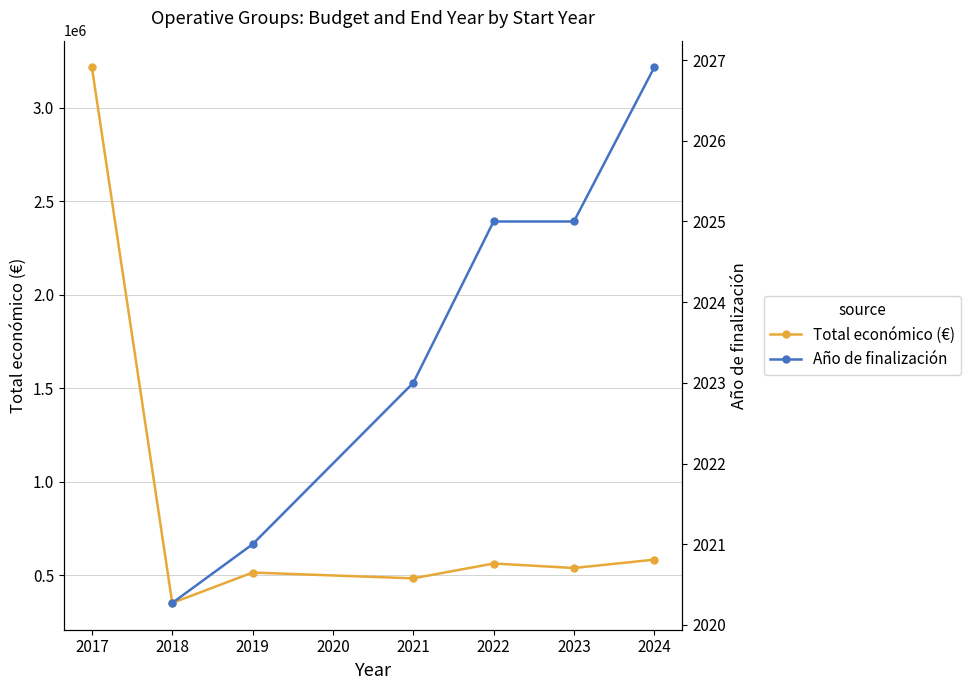

Which series has the largest total across all categories?

Total económico (€)